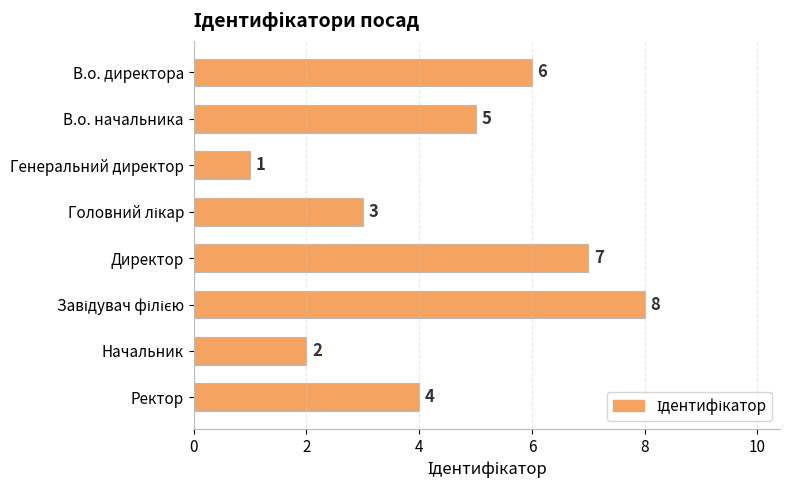

What is the greatest value displayed?

8